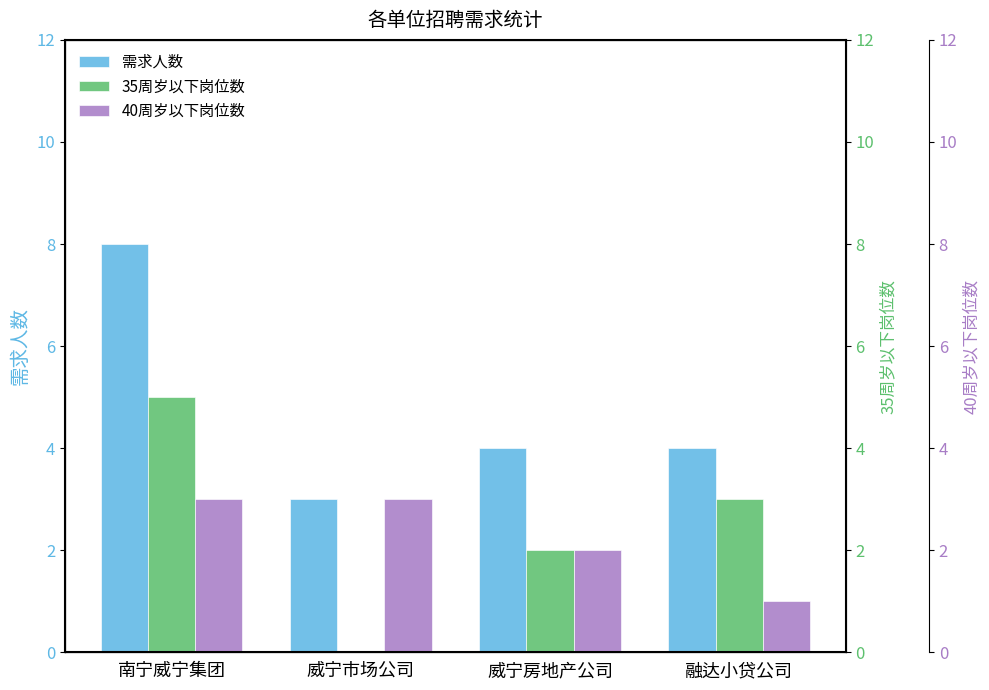

Rank the series at 威宁市场公司 from lowest to highest value.

35周岁以下岗位数, 需求人数, 40周岁以下岗位数